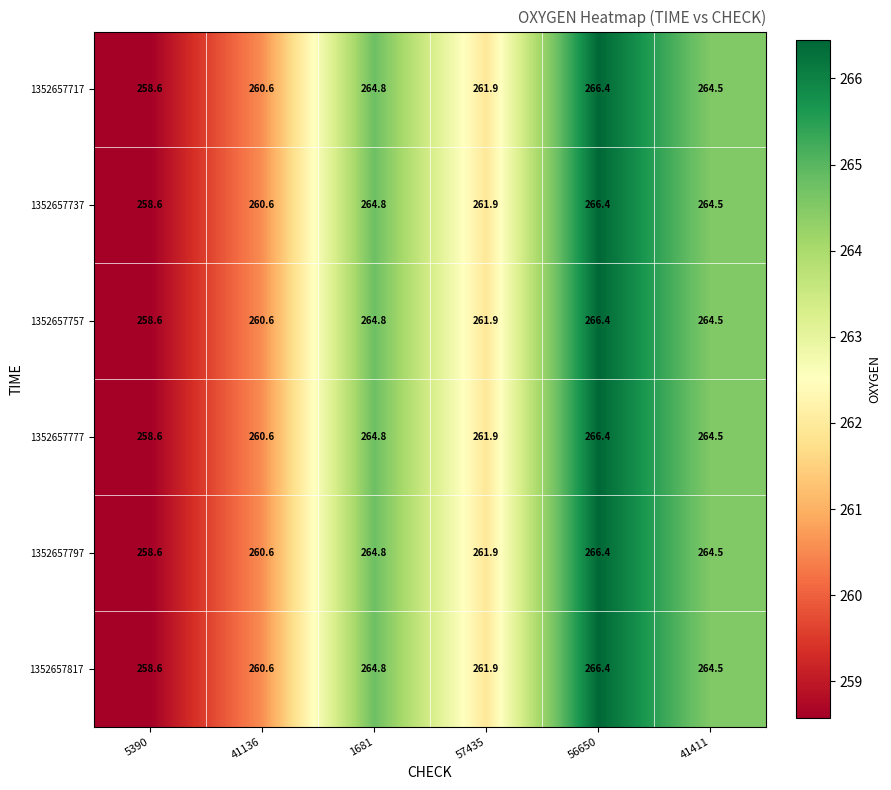

True or false: 1352657757 has a value of 159.0 at 41136.

False